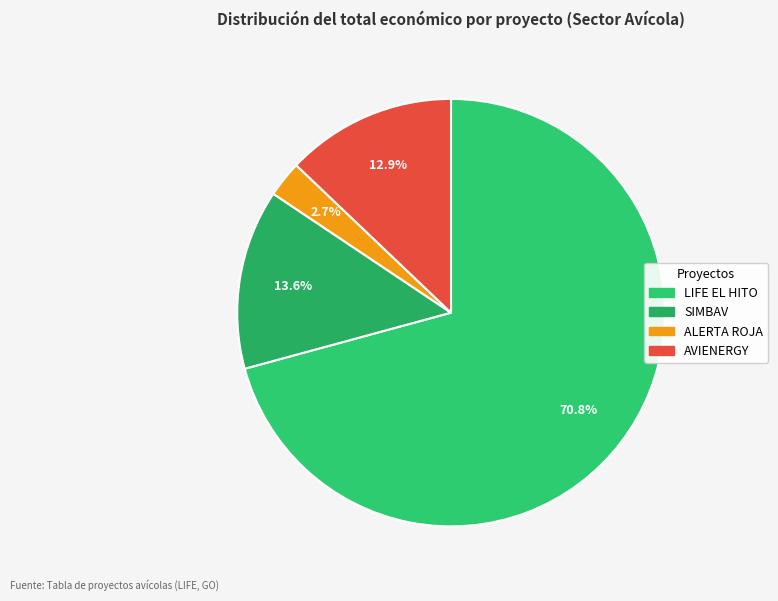

How many segments does this pie chart have?

4